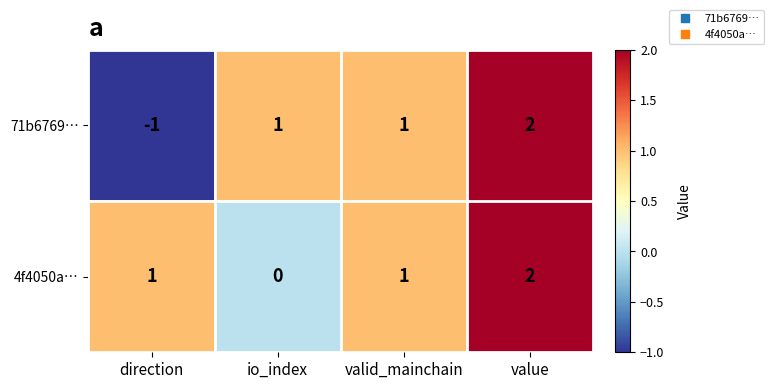

At how many categories does at least one series exceed 0?

4